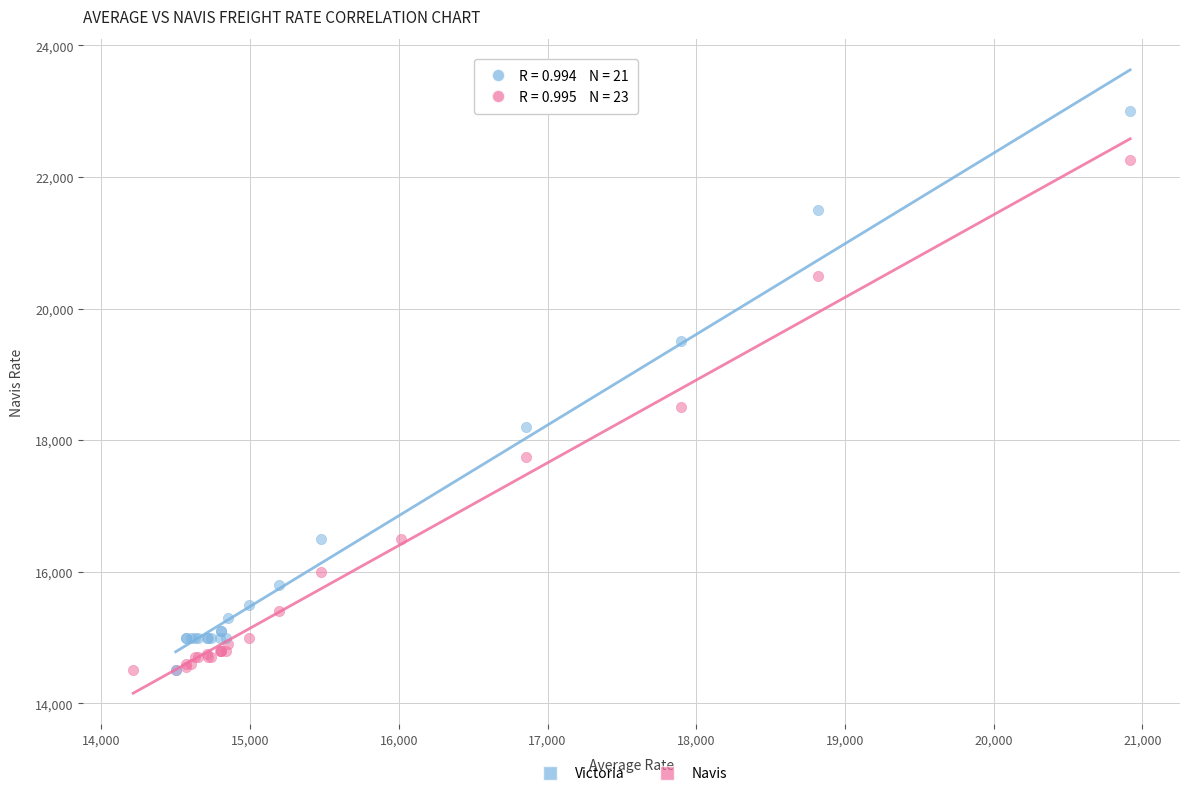

Which series contains the highest Y value?

Victoria